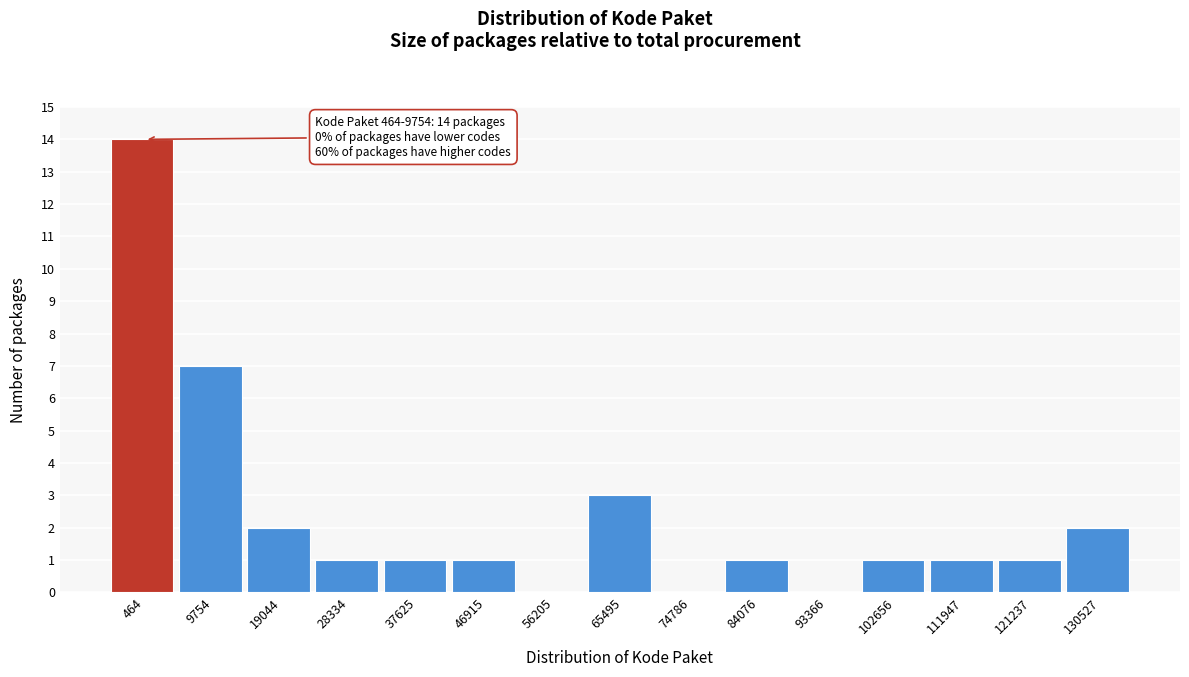

Reading left to right, what are all the values shown in this chart?

464=14	9754=7	19044=2	28334=1	37625=1	46915=1	56205=0	65495=3	74786=0	84076=1	93366=0	102656=1	111947=1	121237=1	130527=2